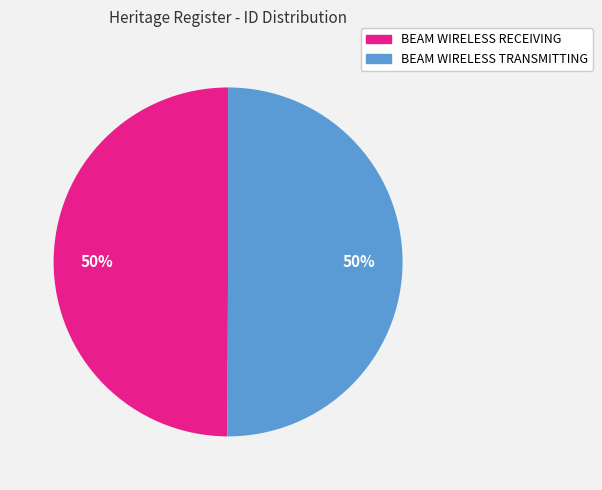

Approximately how many times larger is the value at BEAM WIRELESS RECEIVING compared to BEAM WIRELESS TRANSMITTING?

1.0